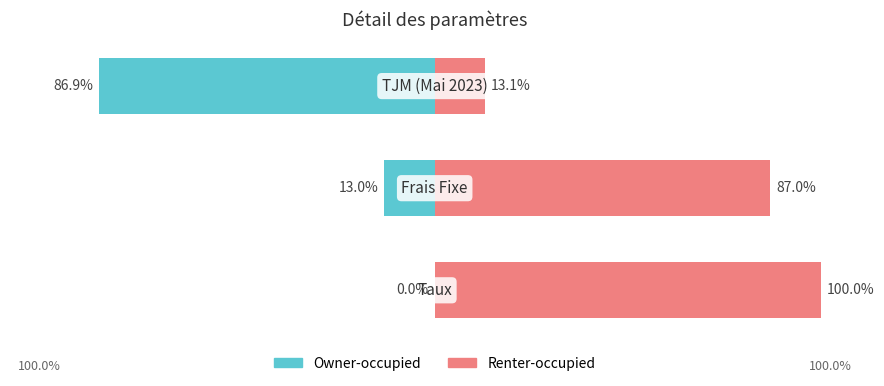

Does the chart contain stacked bars?

No